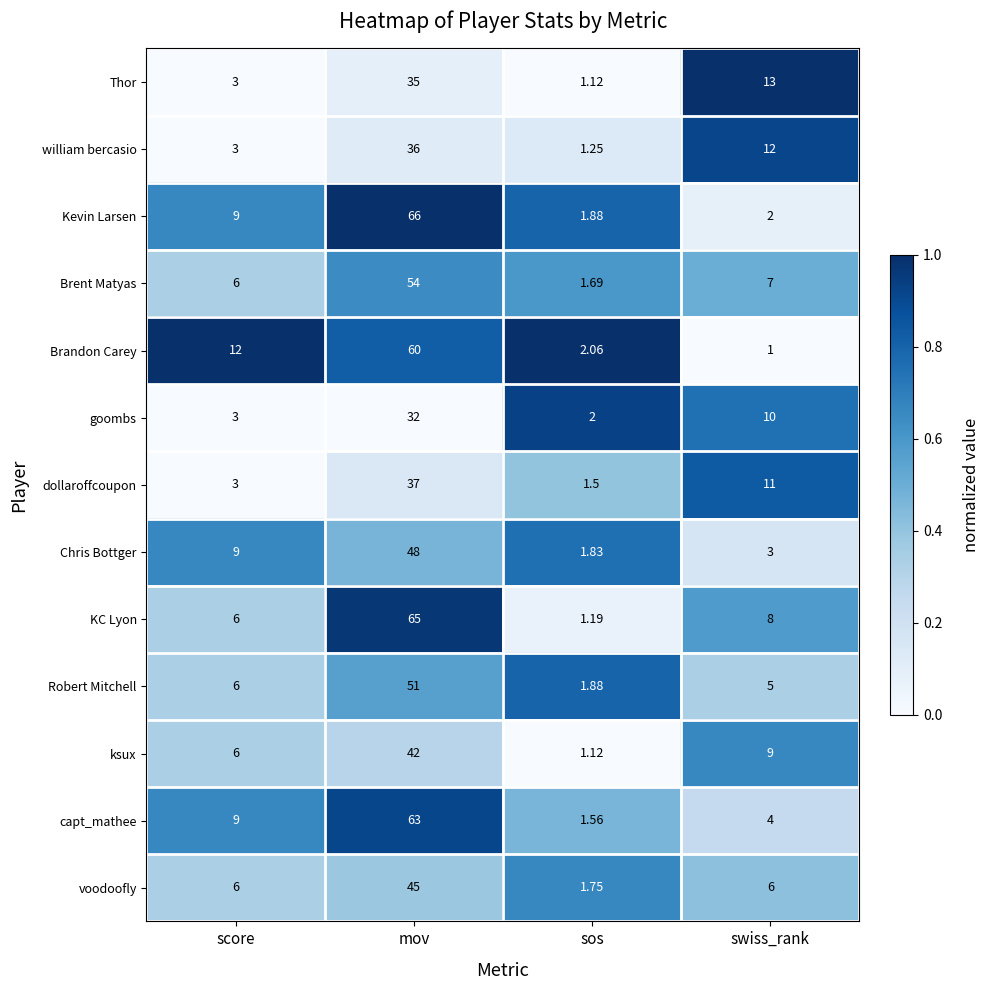

Which series has the largest total across all categories?

KC Lyon